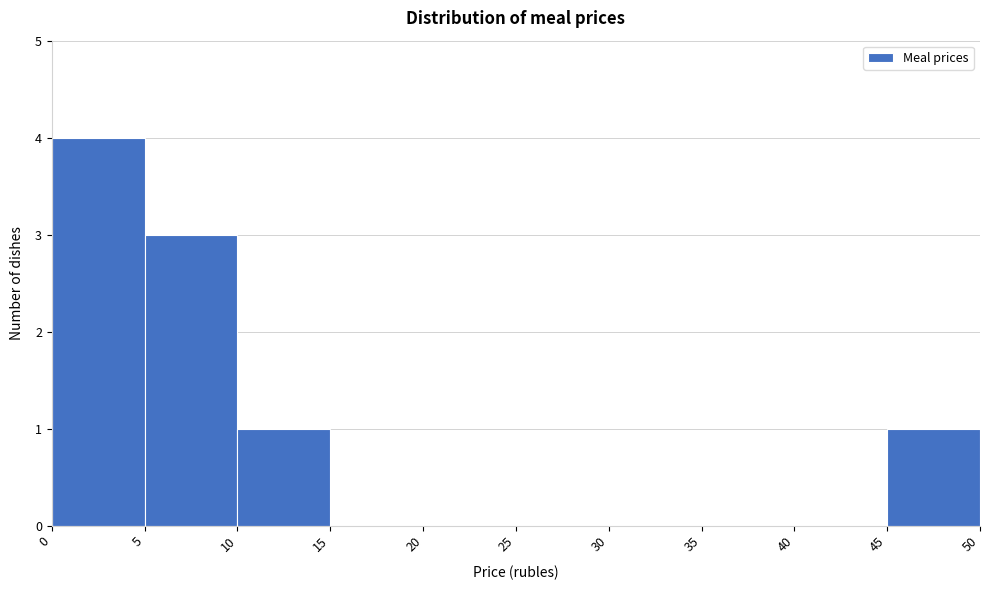

Reading left to right, transcribe this chart: for each bar, give the range it covers on the x-axis and its height. The values are not printed on the chart, so give them approximately, as read against the axis.

0 to 5: 4
5 to 10: 3
10 to 15: 1
15 to 20: 0
20 to 25: 0
25 to 30: 0
30 to 35: 0
35 to 40: 0
40 to 45: 0
45 to 50: 1